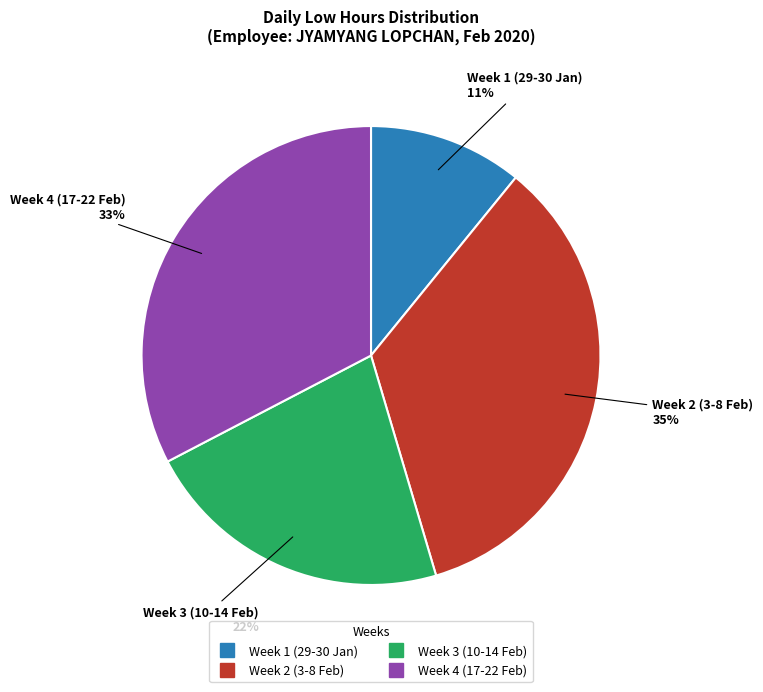

Is there a majority slice in this chart?

No